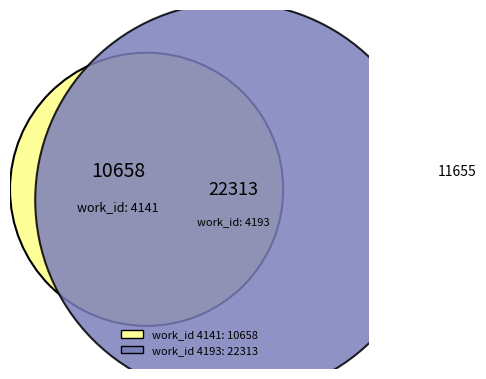

What portion of the pie excludes 4141?

67.7%